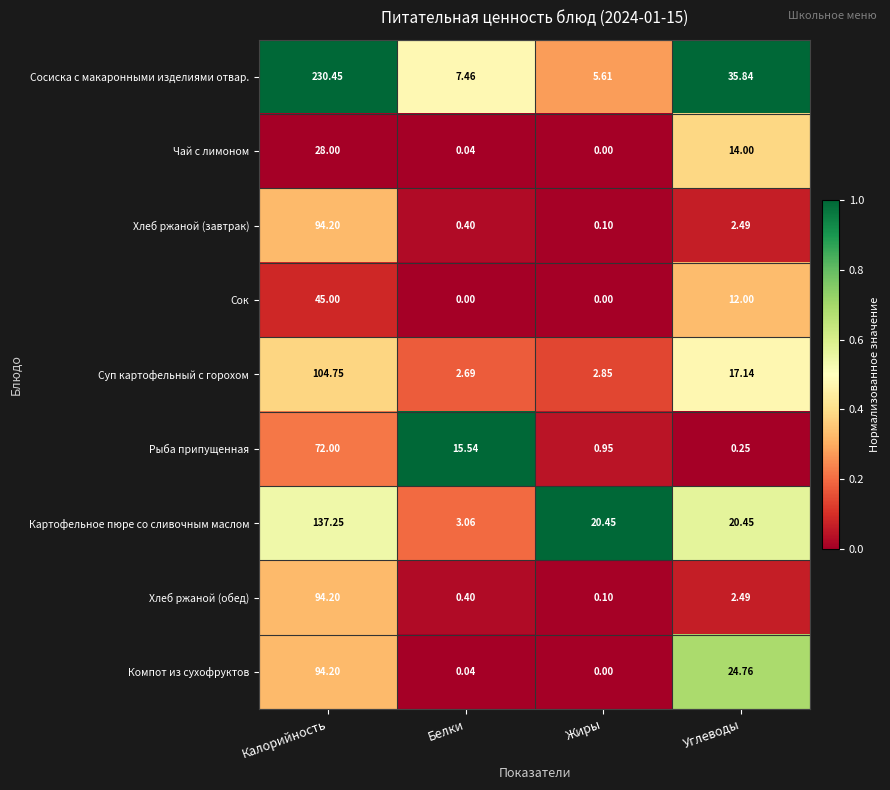

What is the total value across all series at Углеводы?

129.4